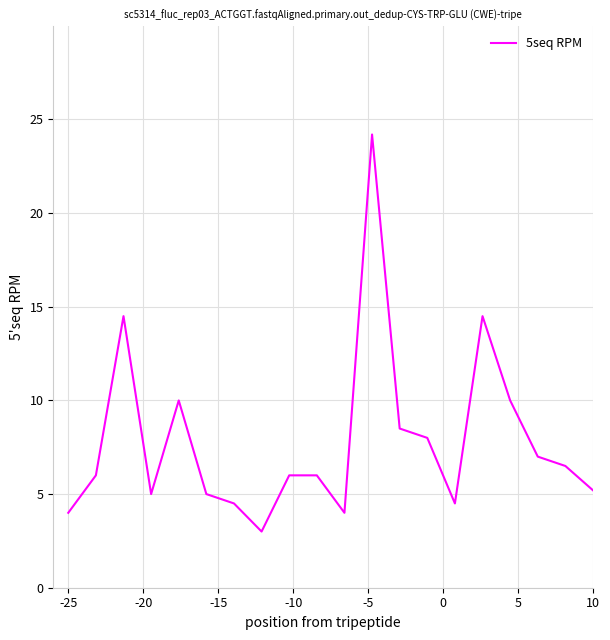

What is the maximum value shown in the chart?

24.2